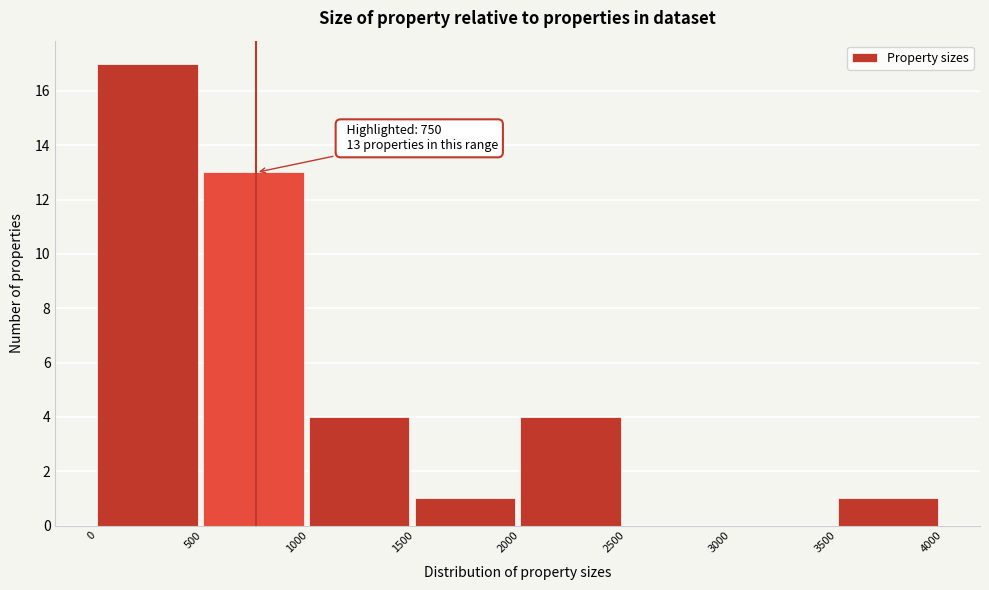

Over which range of the x-axis is the bar tallest?

0 to 500